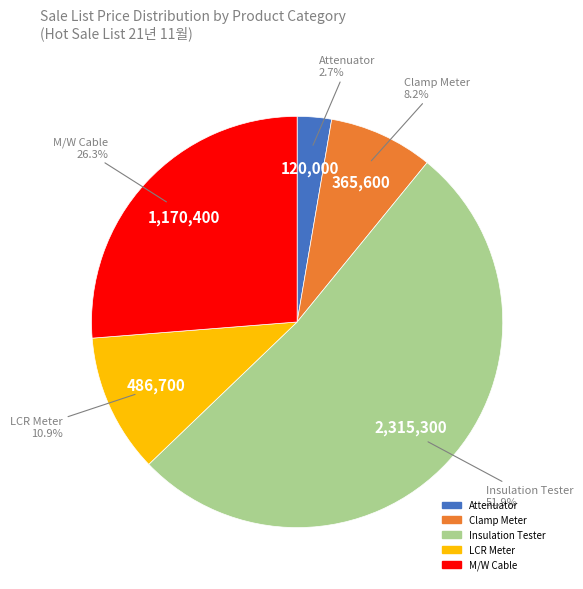

Is there any slice that represents more than half of the pie?

Yes